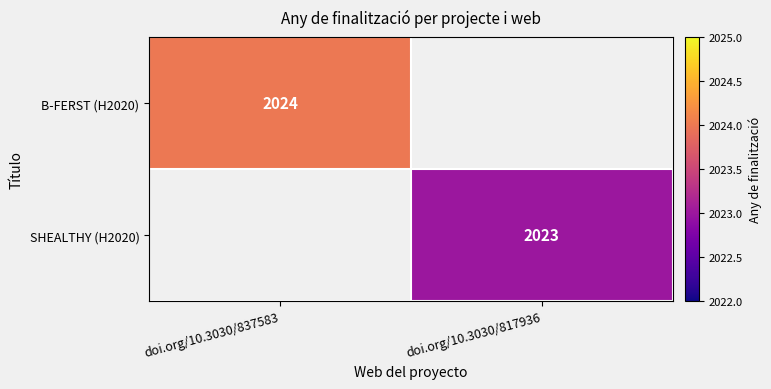

The B-FERST (H2020) series shows 2888 at doi.org/10.3030/837583. True or false?

False